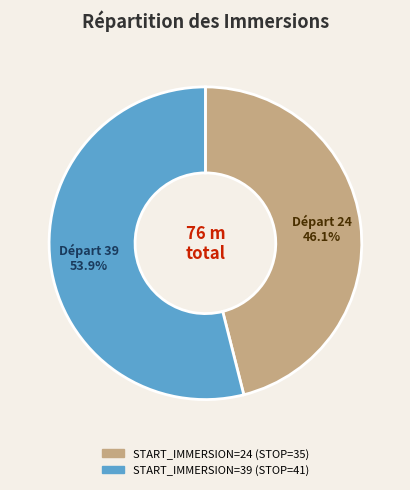

Count the number of slices in the pie.

2